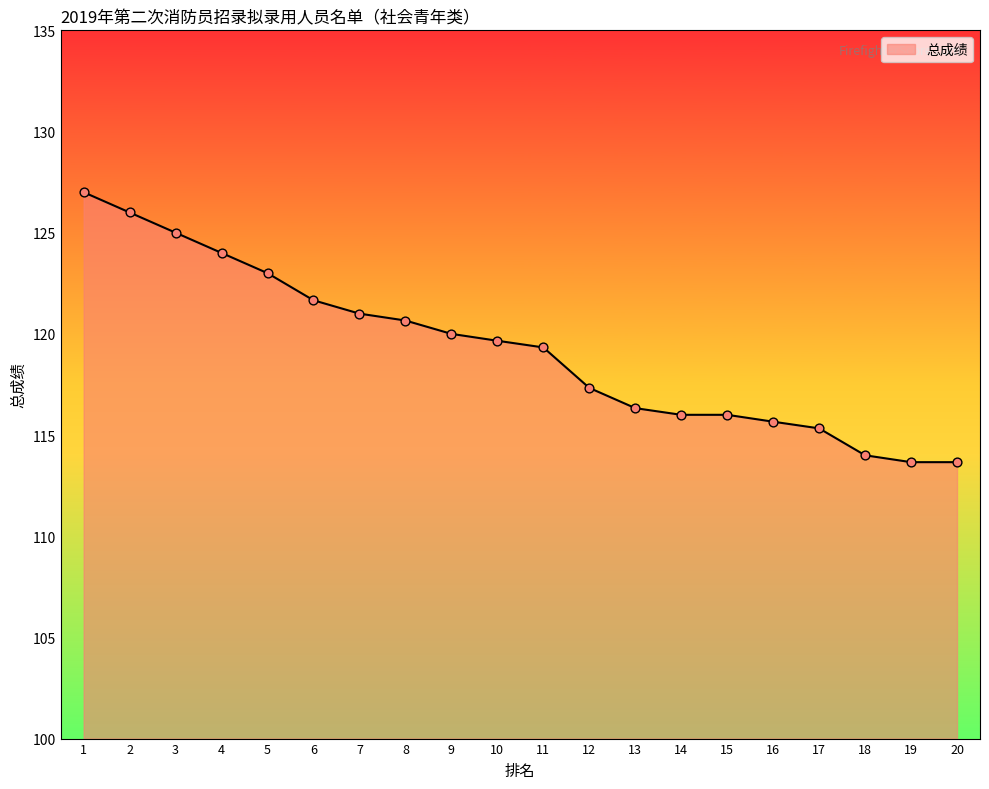

What is the change in value from 12 to 19?

-3.7